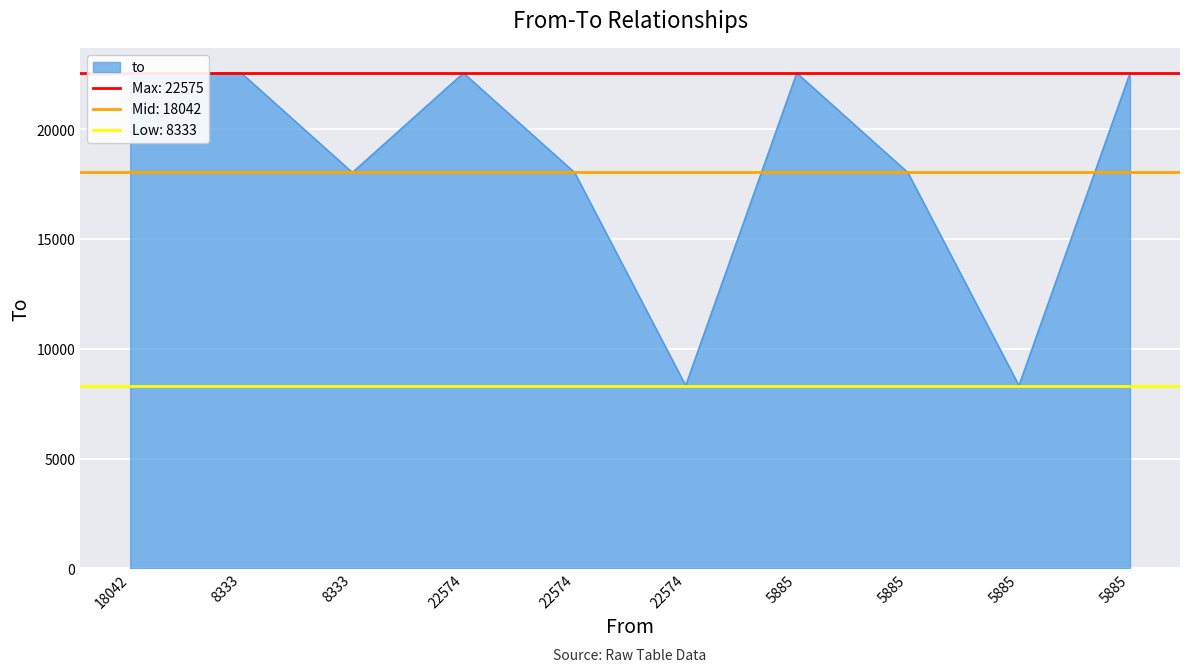

List the labels in order of value, smallest first.

22574, 5885, 8333, 22574, 5885, 5885, 18042, 8333, 22574, 5885